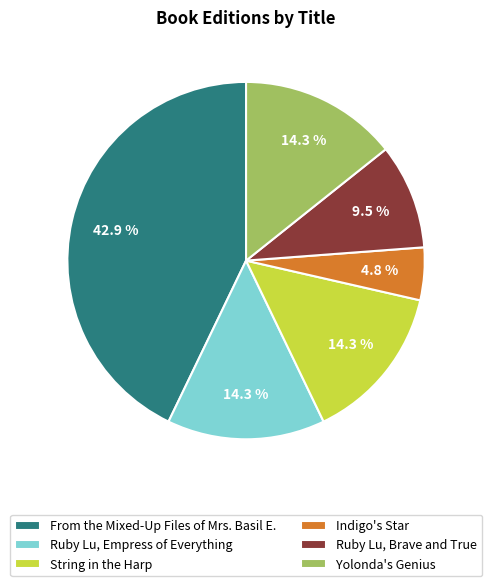

Does From the Mixed-Up Files of Mrs. Basil E. account for over 50% of the chart?

No